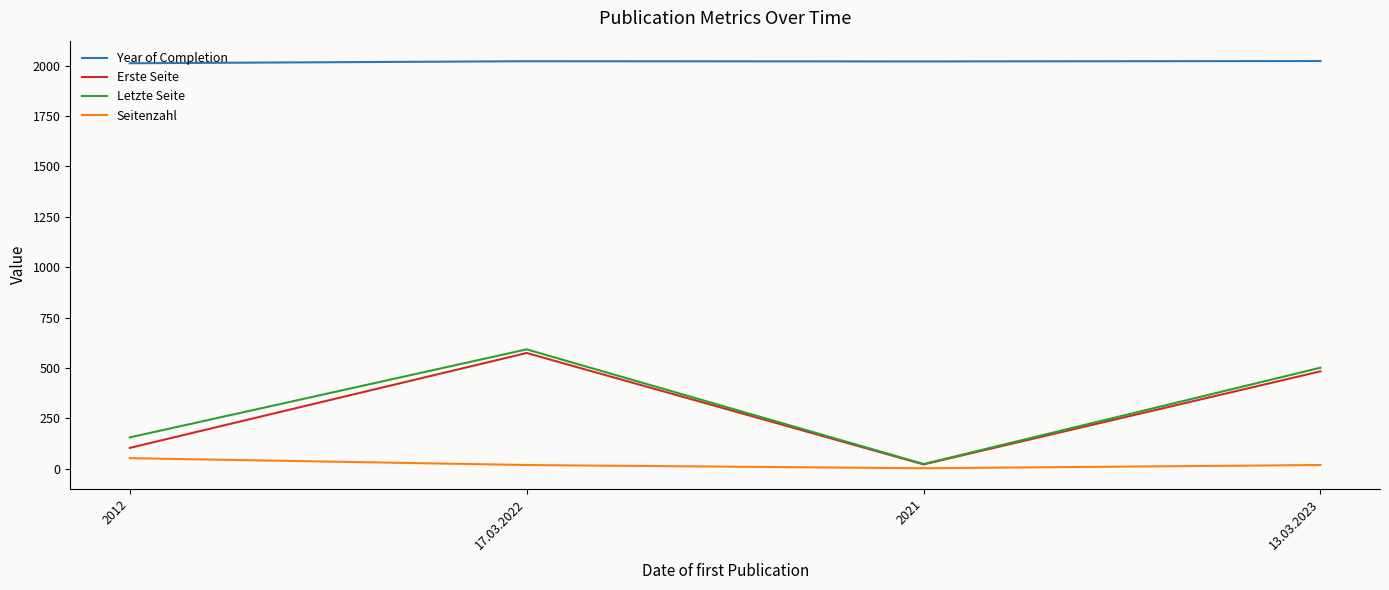

Where does the Letzte Seite series first go above 501?

17.03.2022